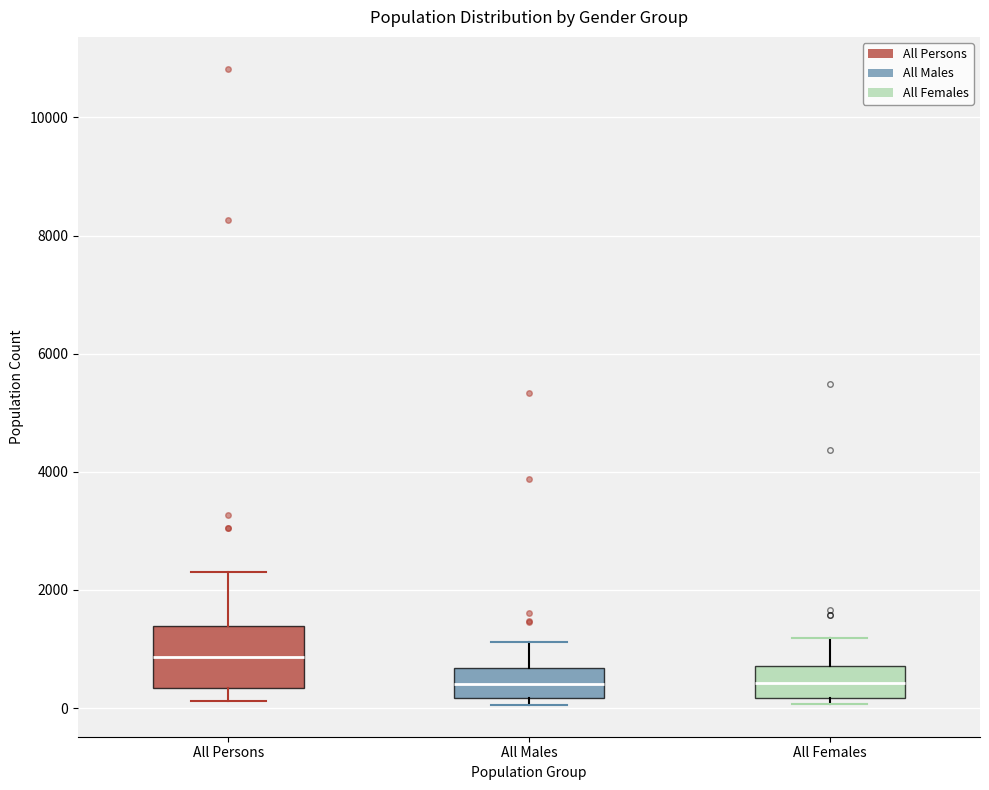

Which box is the tallest, from its lower edge to its upper edge?

All Persons